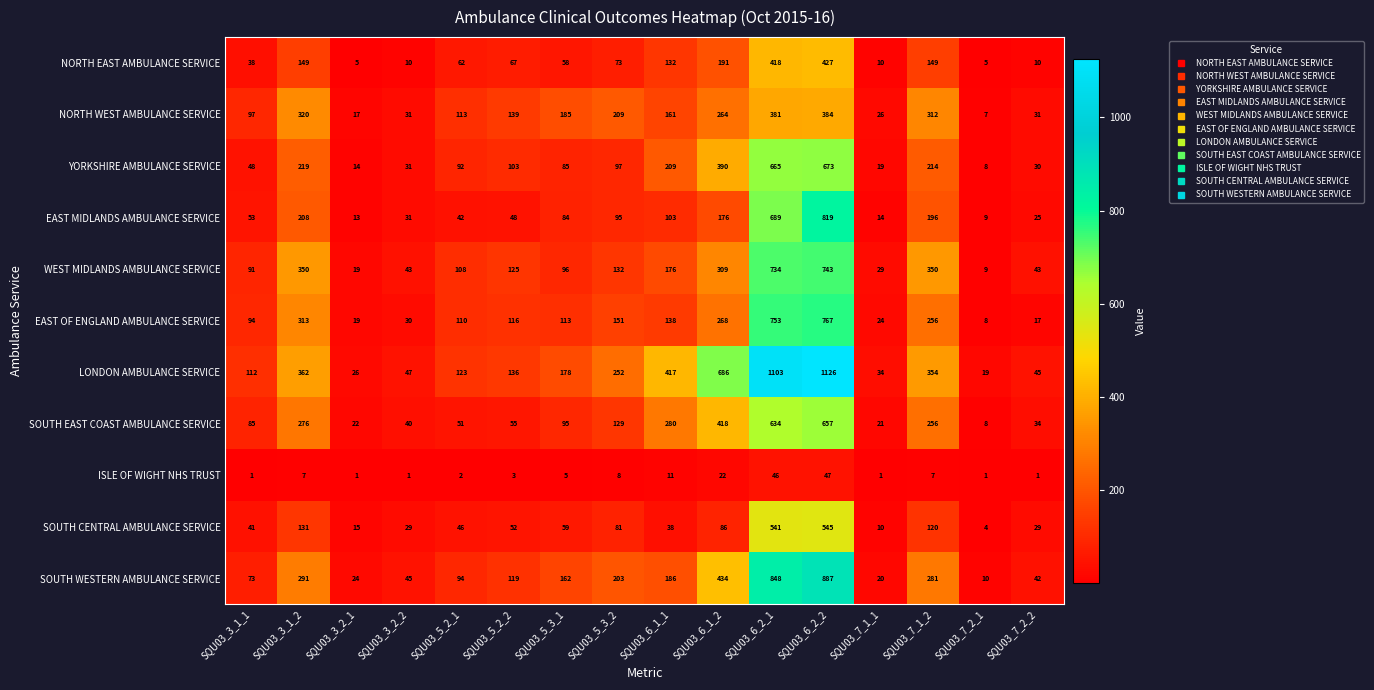

Which series has the largest range (max minus min)?

LONDON AMBULANCE SERVICE